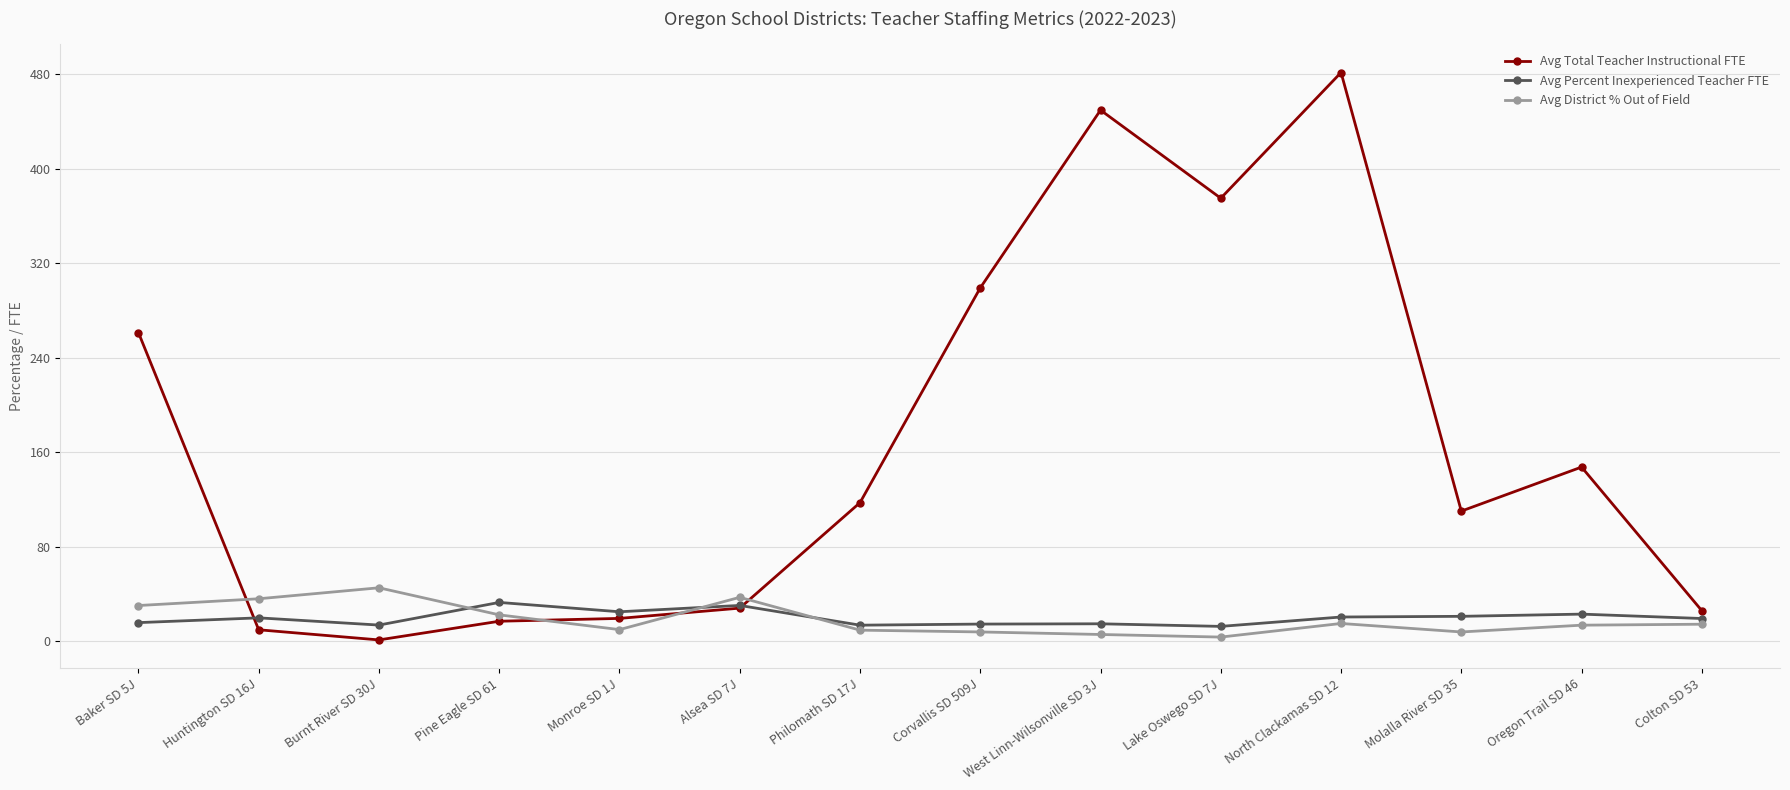

How many data points in Avg Percent Inexperienced Teacher FTE are less than 20?

7